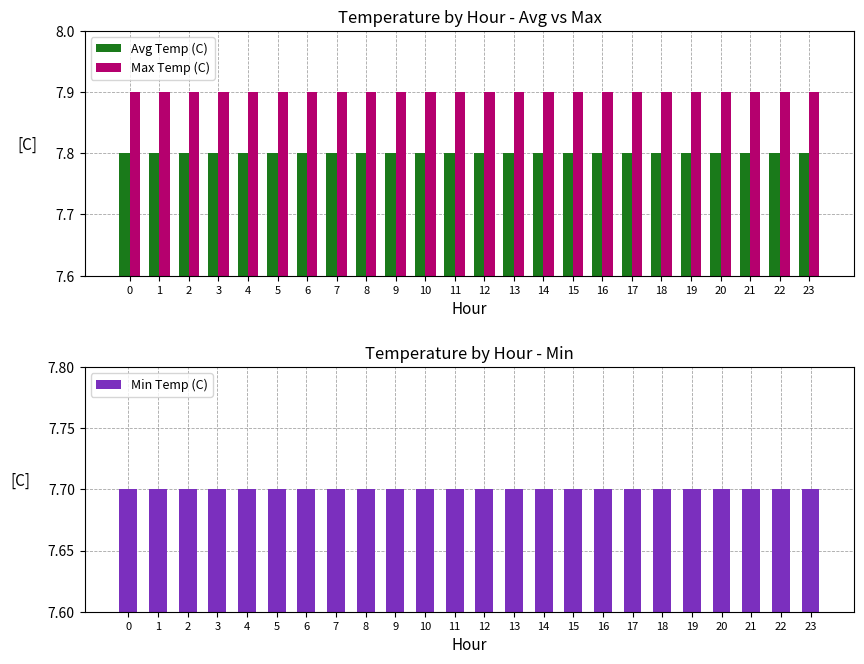

Reading left to right, transcribe all the data shown in this chart.

Avg Temp (C): 0=7.8	1=7.8	2=7.8	3=7.8	4=7.8	5=7.8	6=7.8	7=7.8	8=7.8	9=7.8	10=7.8	11=7.8	12=7.8	13=7.8	14=7.8	15=7.8	16=7.8	17=7.8	18=7.8	19=7.8	20=7.8	21=7.8	22=7.8	23=7.8
Max Temp (C): 0=7.9	1=7.9	2=7.9	3=7.9	4=7.9	5=7.9	6=7.9	7=7.9	8=7.9	9=7.9	10=7.9	11=7.9	12=7.9	13=7.9	14=7.9	15=7.9	16=7.9	17=7.9	18=7.9	19=7.9	20=7.9	21=7.9	22=7.9	23=7.9
Min Temp (C): 0=7.7	1=7.7	2=7.7	3=7.7	4=7.7	5=7.7	6=7.7	7=7.7	8=7.7	9=7.7	10=7.7	11=7.7	12=7.7	13=7.7	14=7.7	15=7.7	16=7.7	17=7.7	18=7.7	19=7.7	20=7.7	21=7.7	22=7.7	23=7.7